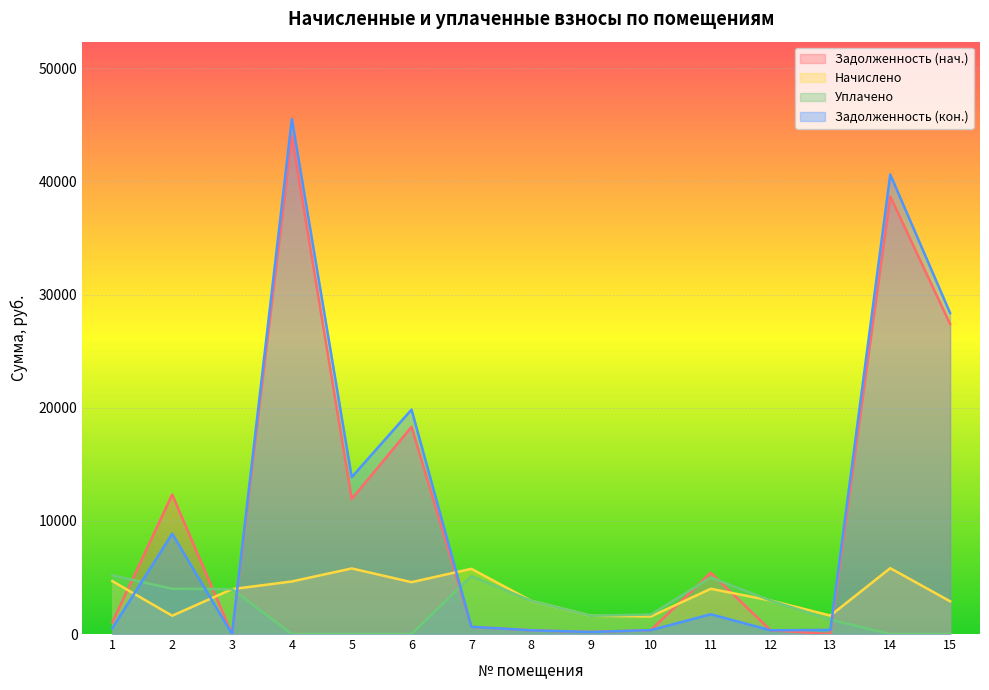

What is the difference between the highest and lowest values at 1?

4671.0